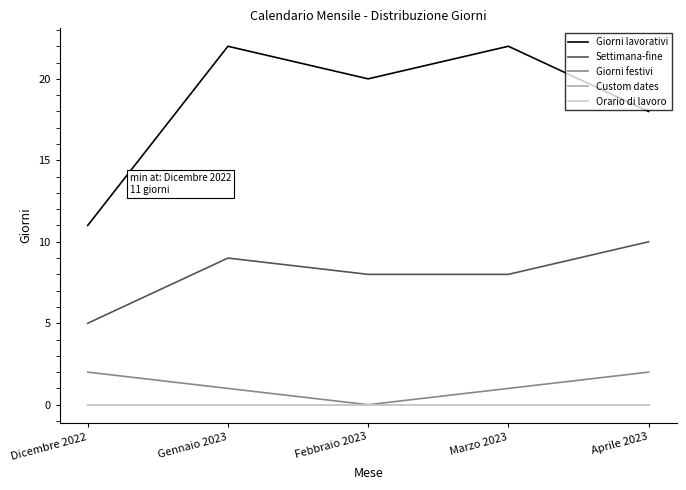

Which label corresponds to the largest value in the chart?

Gennaio 2023